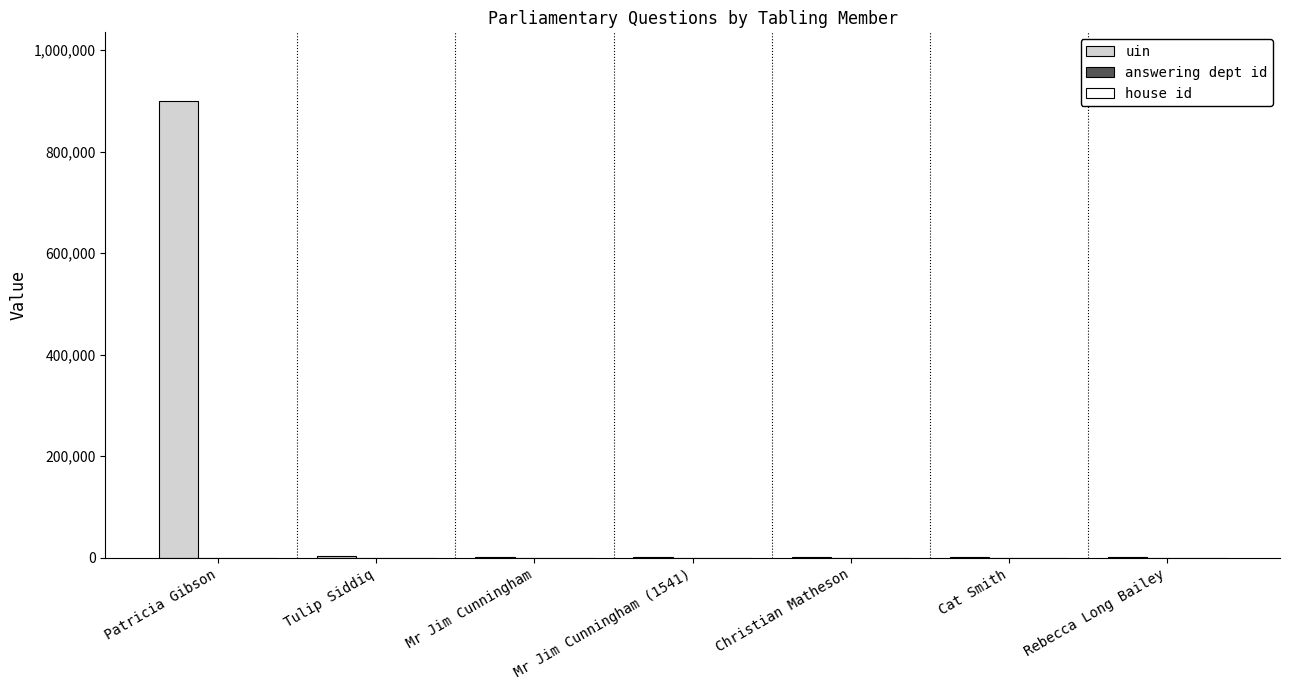

Which category has the highest value across all series?

Patricia Gibson